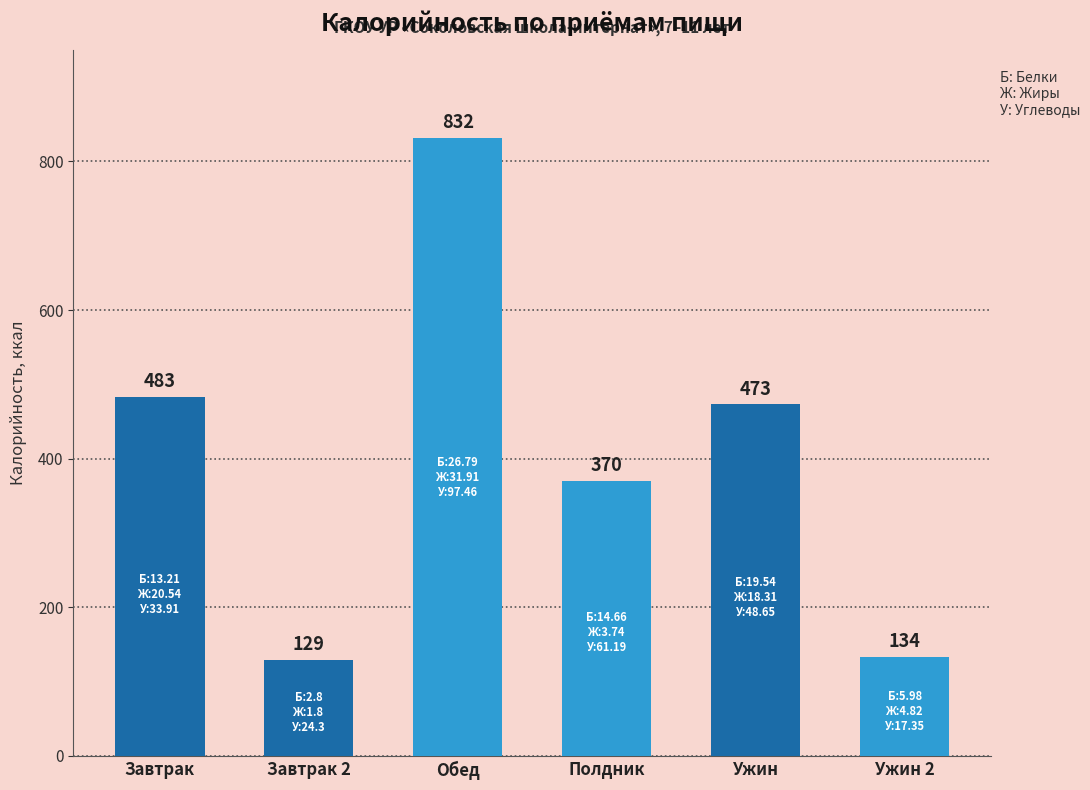

Are the bars horizontal?

No